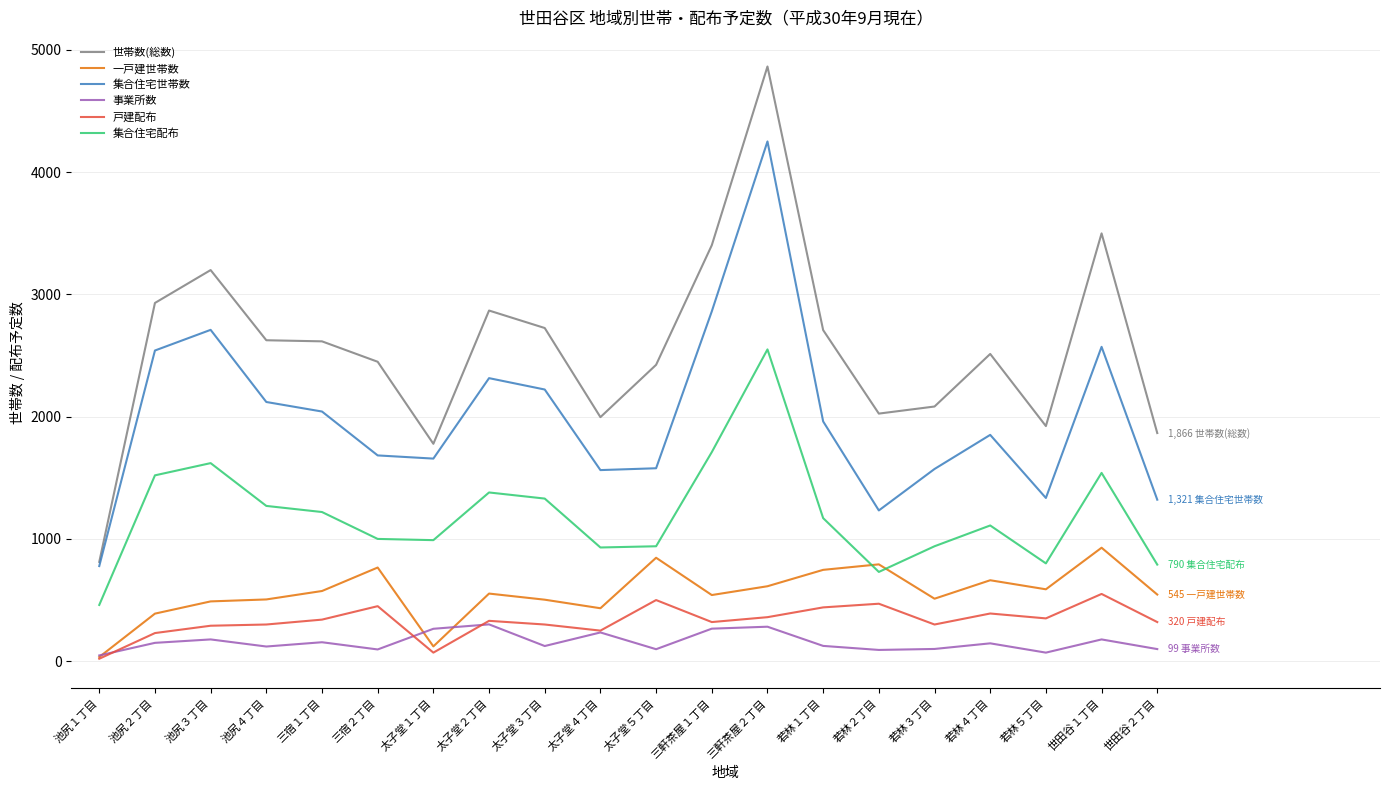

Count the number of data series in this chart.

6